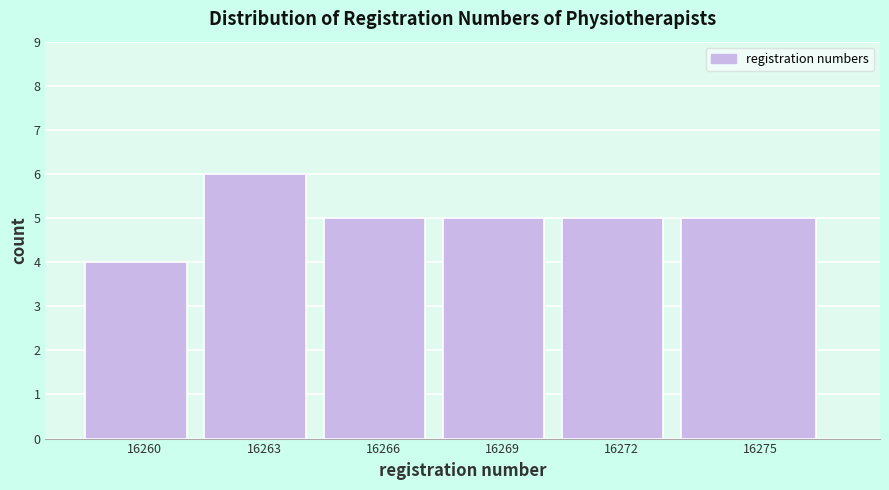

Reading right to left, list all the values displayed in this chart.

5	5	5	5	6	4